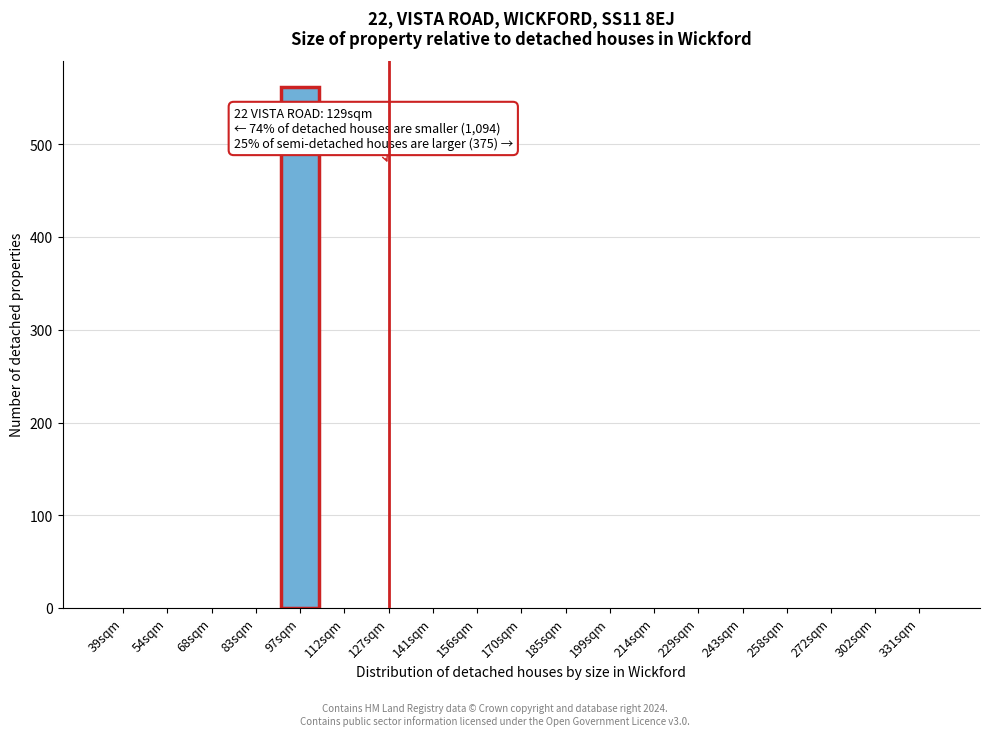

Reading left to right, list all the values displayed in this chart.

39sqm=0	54sqm=0	68sqm=0	83sqm=0	97sqm=562	112sqm=0	127sqm=0	141sqm=0	156sqm=0	170sqm=0	185sqm=0	199sqm=0	214sqm=0	229sqm=0	243sqm=0	258sqm=0	272sqm=0	302sqm=0	331sqm=0